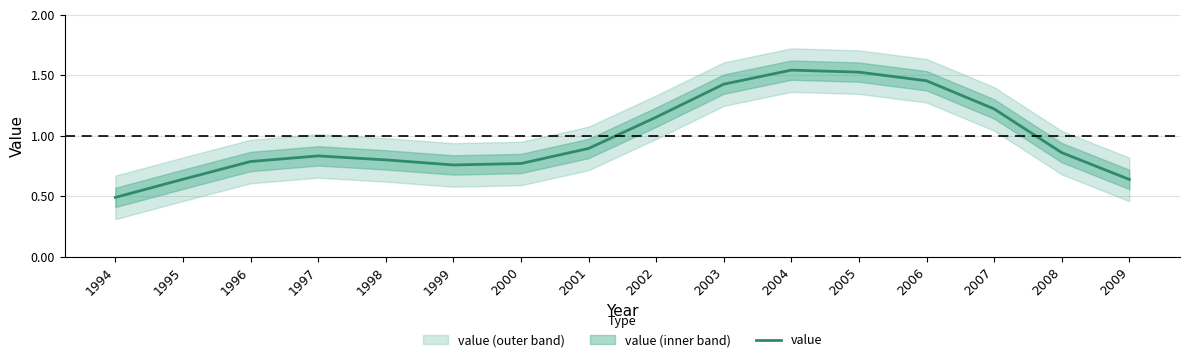

Which label corresponds to the smallest value in the chart?

1994